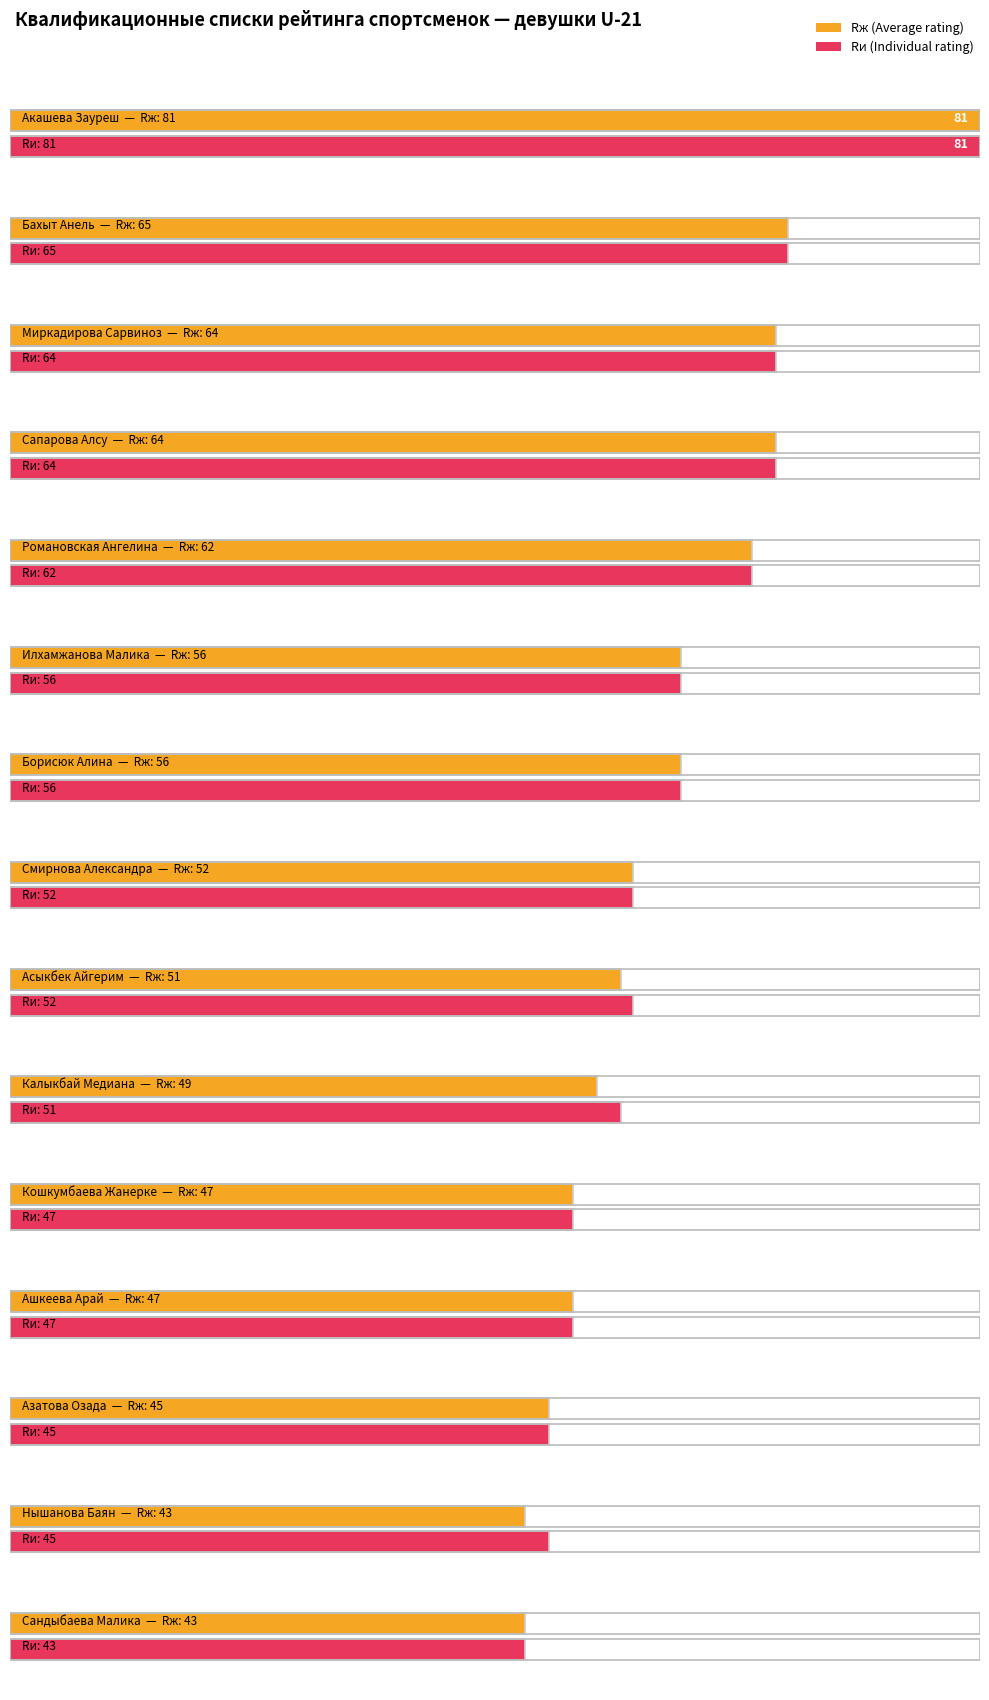

How many data points in Rж are above 52?

7